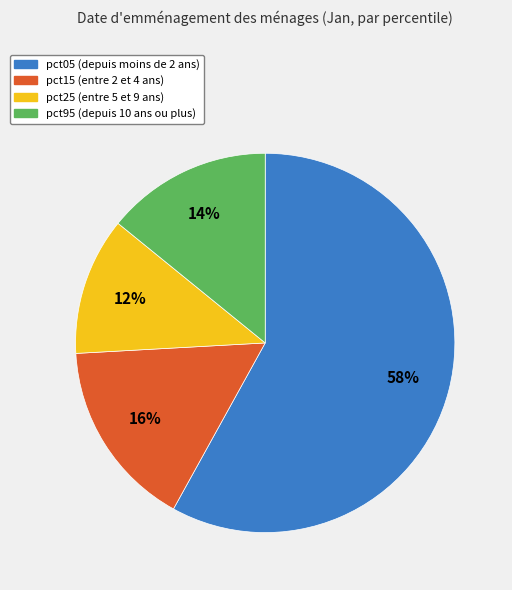

To the nearest percent, what is the difference between the largest and smallest slice percentages?

46%